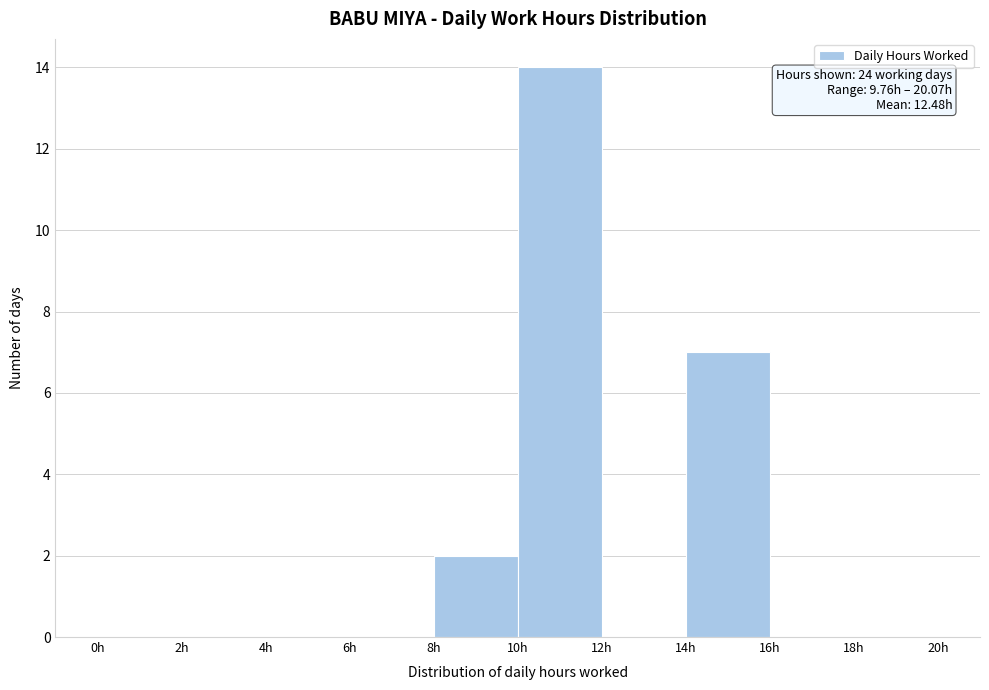

Which range on the x-axis has the tallest bar?

10 to 12